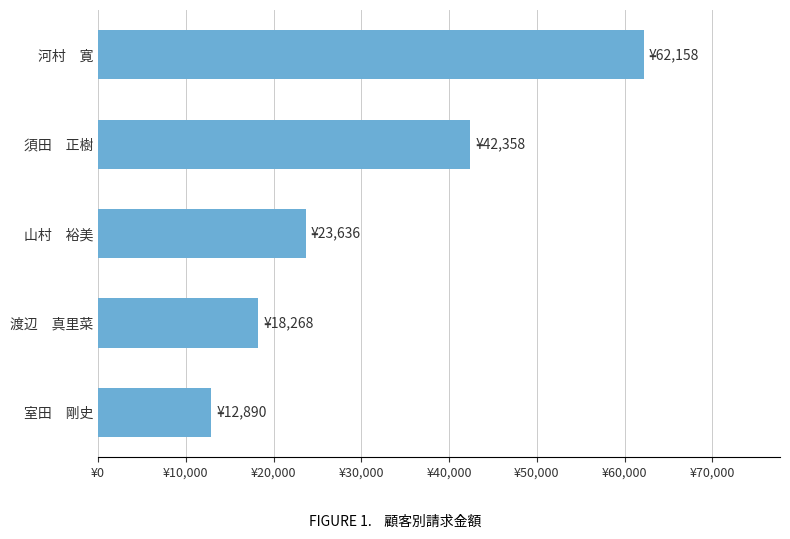

Which label corresponds to the largest value in the chart?

河村　寛